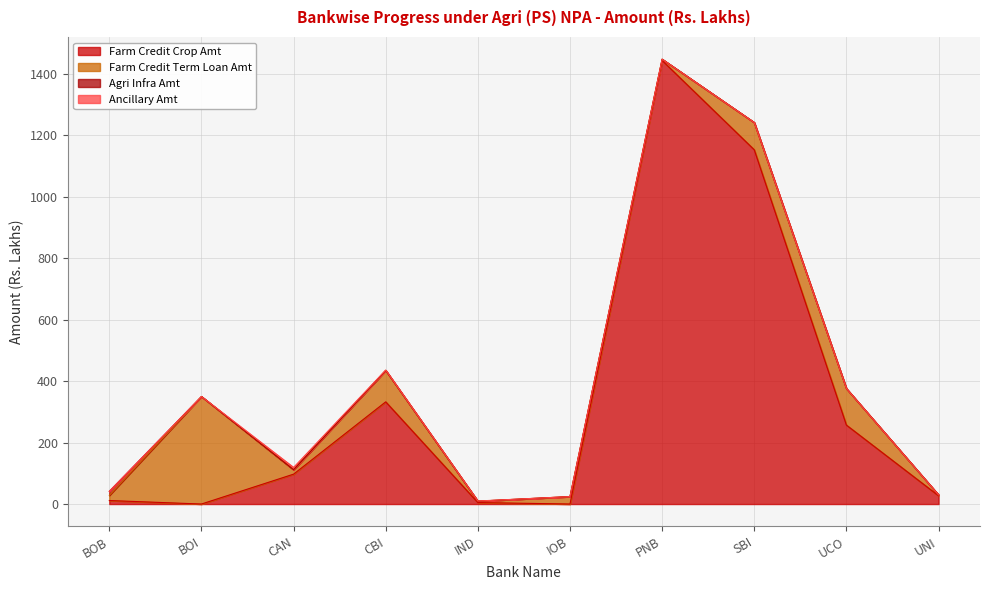

True or false: Agri Infra Amt and Farm Credit Crop Amt intersect in this chart.

False